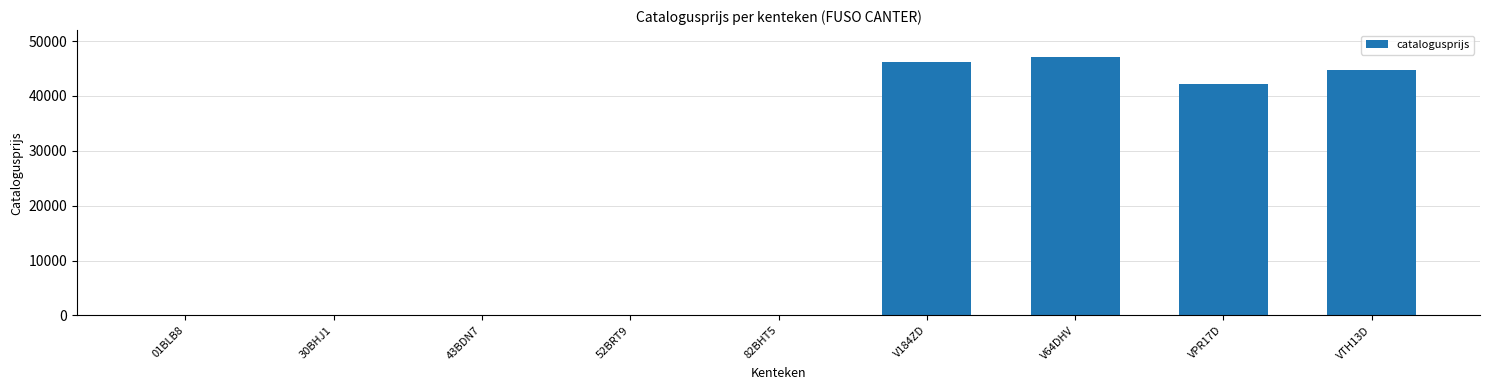

Between 52BRT9 and V64DHV, which is larger?

V64DHV